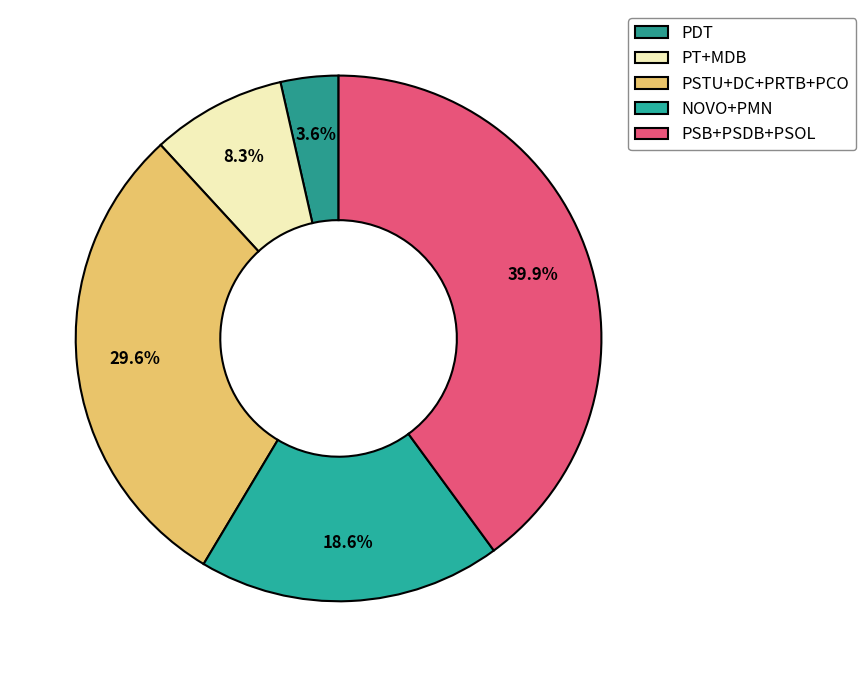

Rank the categories by value from highest to lowest.

PSB+PSDB+PSOL, PSTU+DC+PRTB+PCO, NOVO+PMN, PT+MDB, PDT